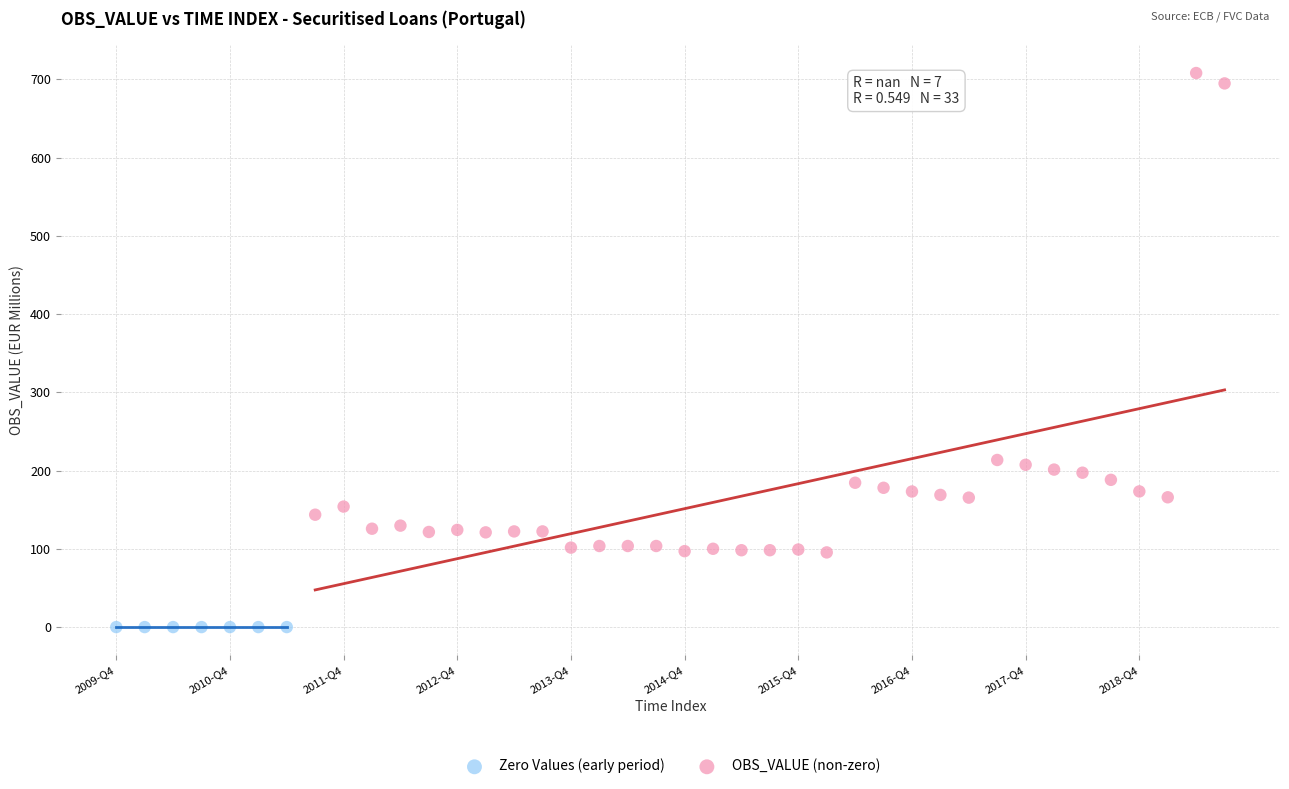

Which series reaches the minimum Y coordinate?

Zero Values (early period)